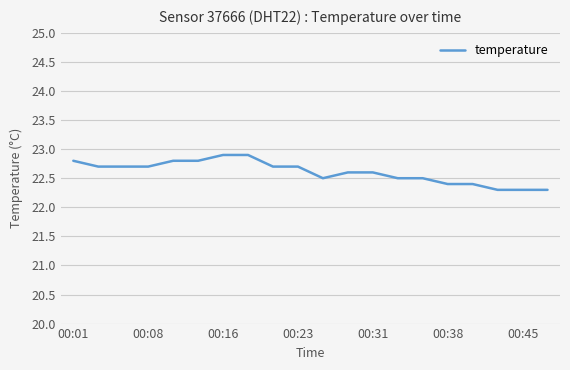

What is the minimum value shown in the chart?

22.3